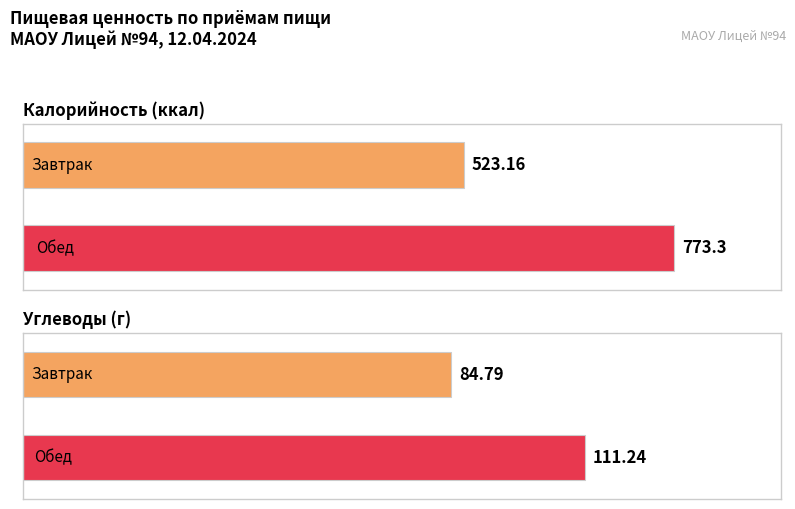

Between Завтрак and Обед, which is larger?

Обед